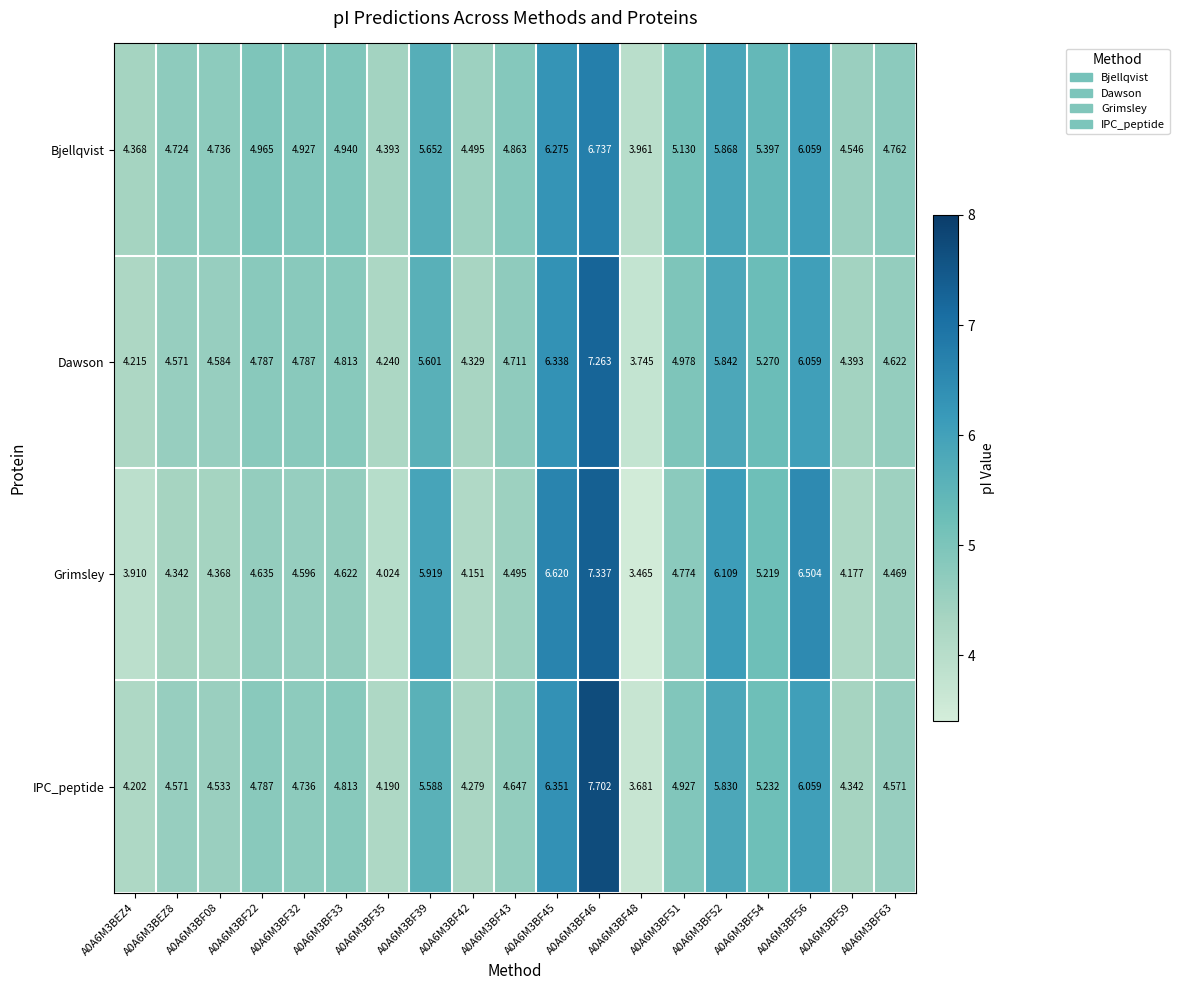

Is the value of IPC_peptide at A0A6M3BF39 greater than the value of Dawson at A0A6M3BF32?

Yes